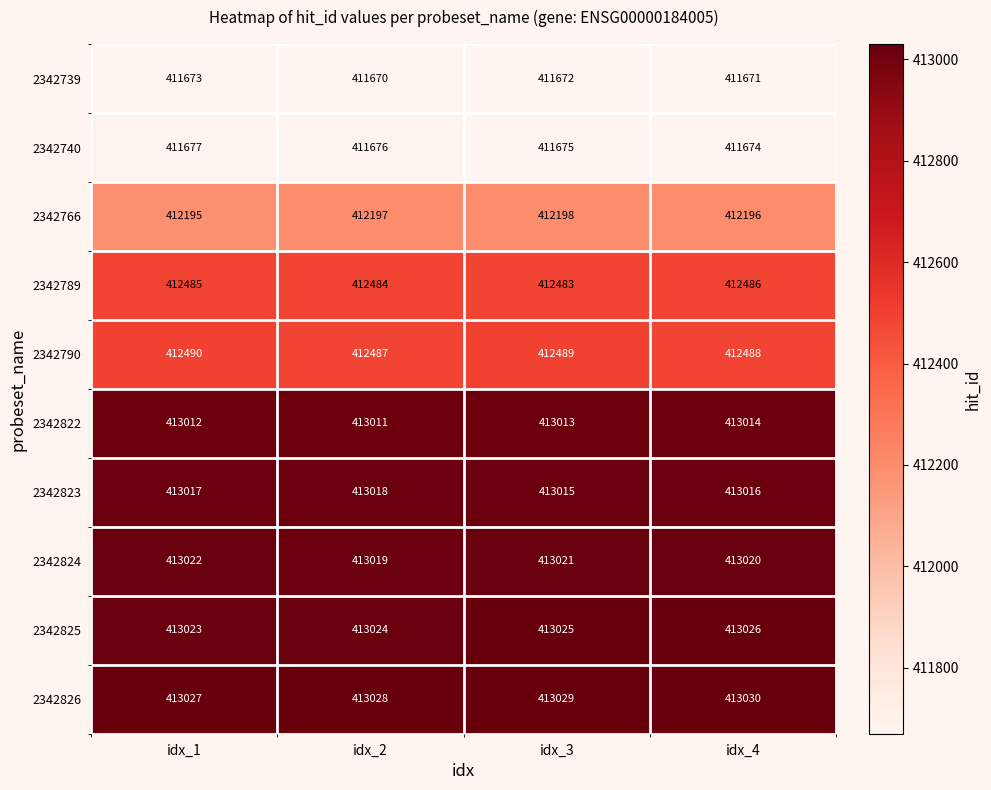

List the series in order of their peak value, lowest first.

2342739, 2342740, 2342766, 2342789, 2342790, 2342822, 2342823, 2342824, 2342825, 2342826